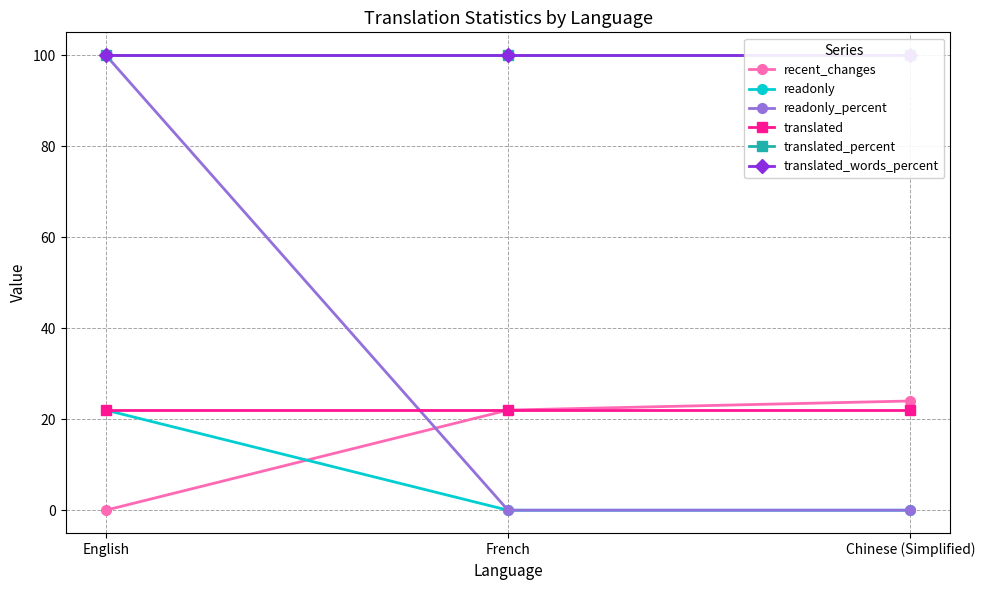

Count the number of data series in this chart.

6